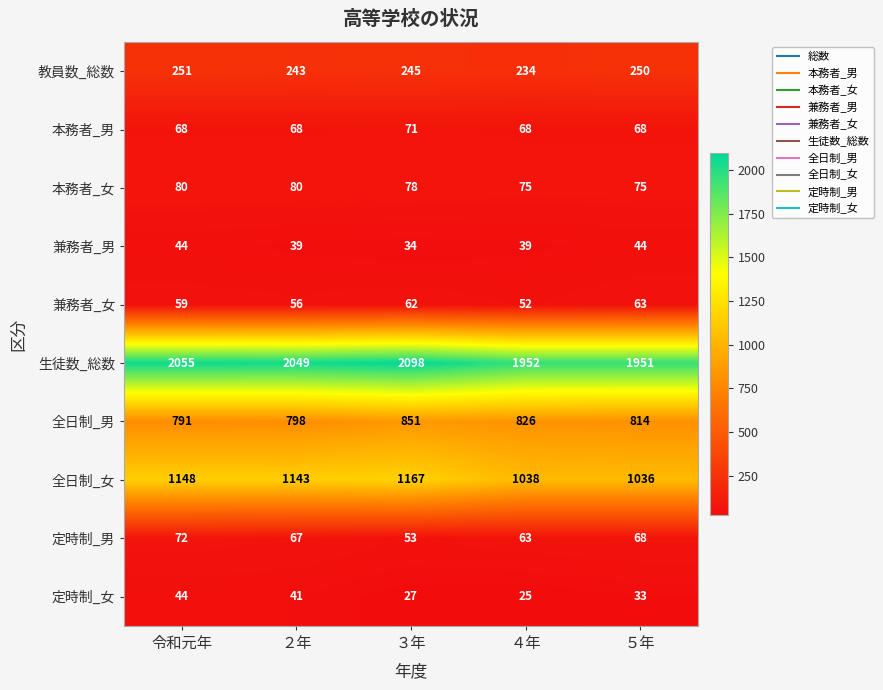

How many data points does each series have?

5